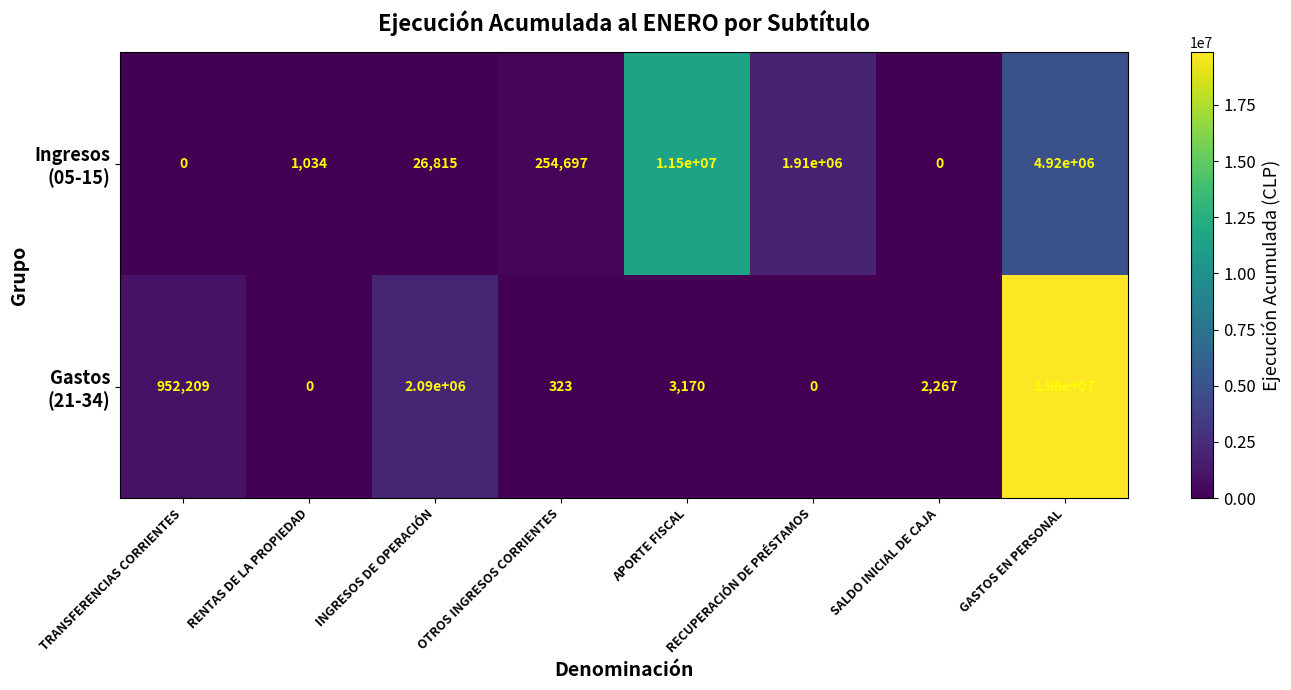

What is the total value across all series at GASTOS EN PERSONAL?

24720000